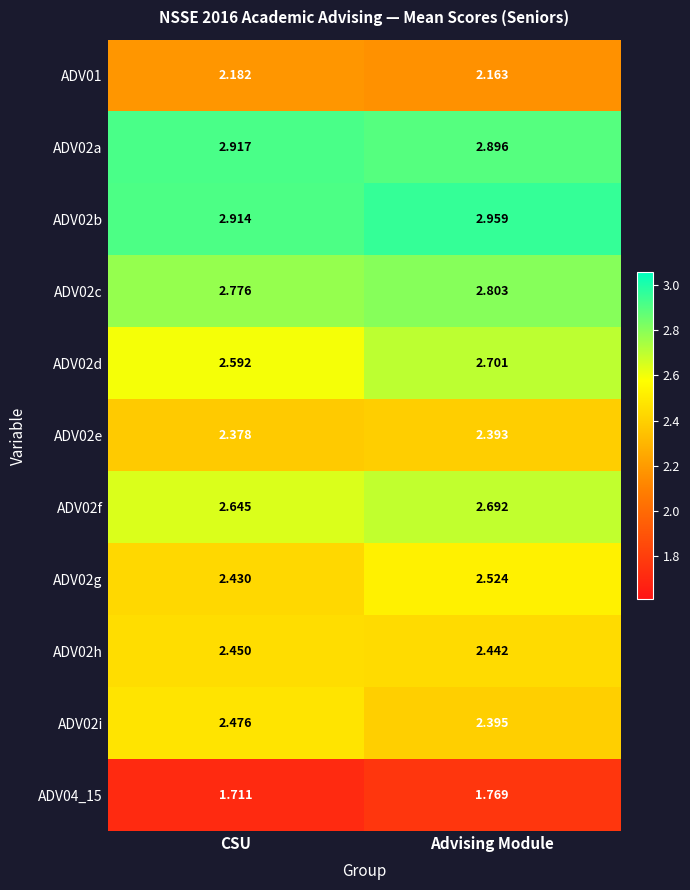

Rank the categories by ADV02d value from highest to lowest.

Advising Module, CSU